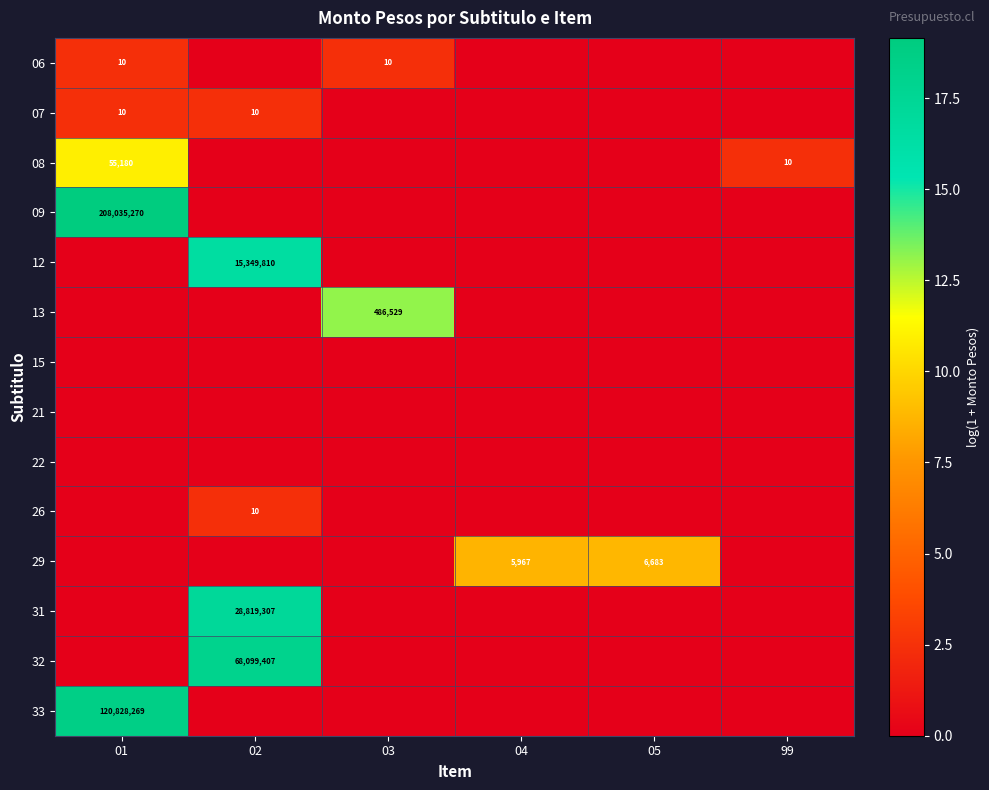

How many series are shown in this chart?

14